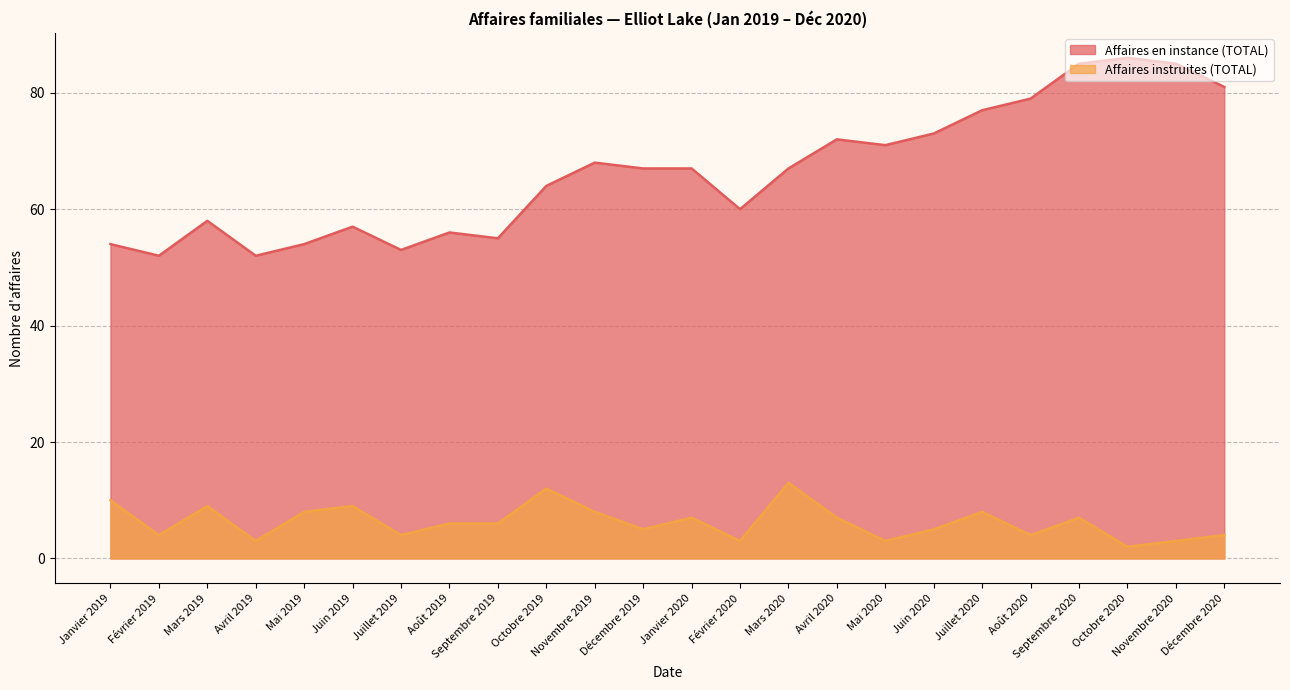

Which series has the widest spread of values?

Affaires en instance (TOTAL)